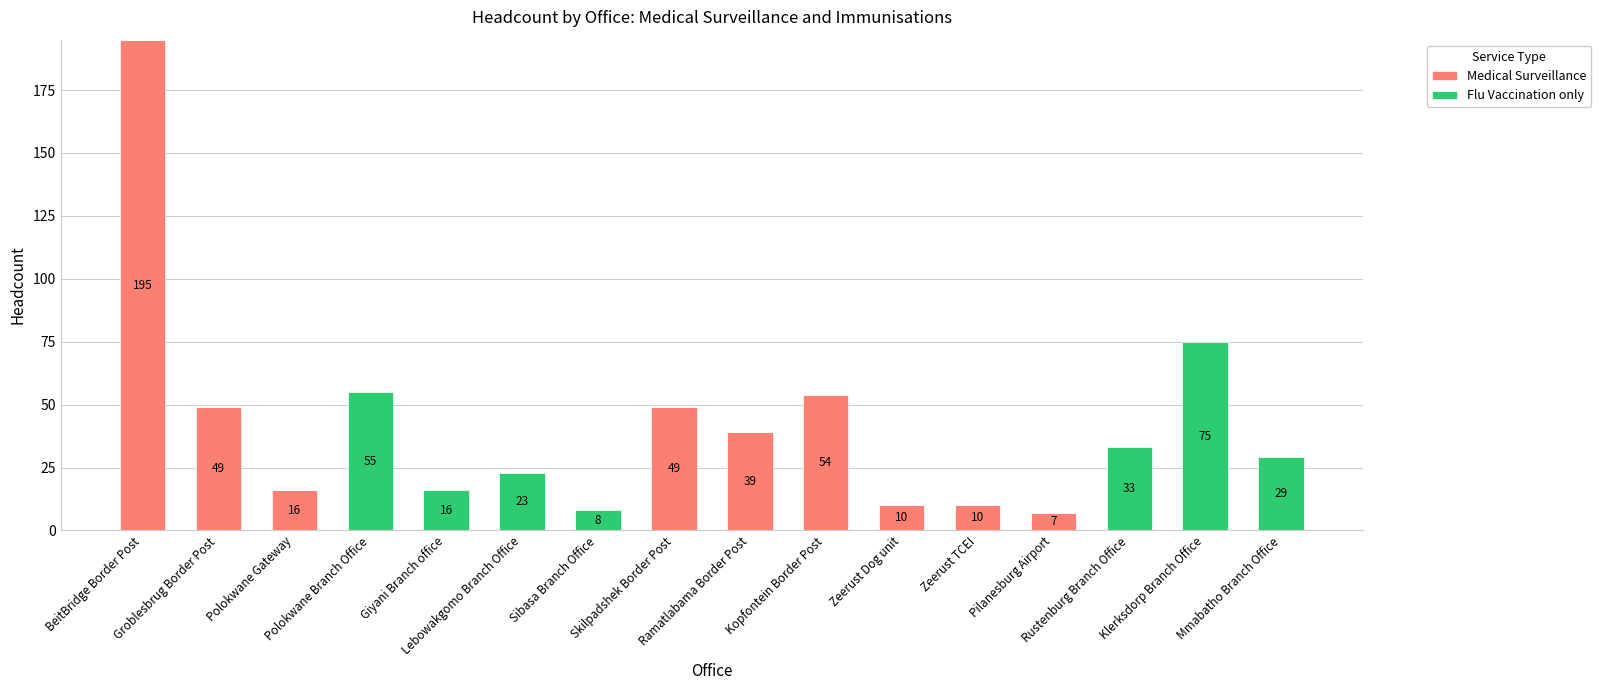

What is the sum of all Medical Surveillance values?

429